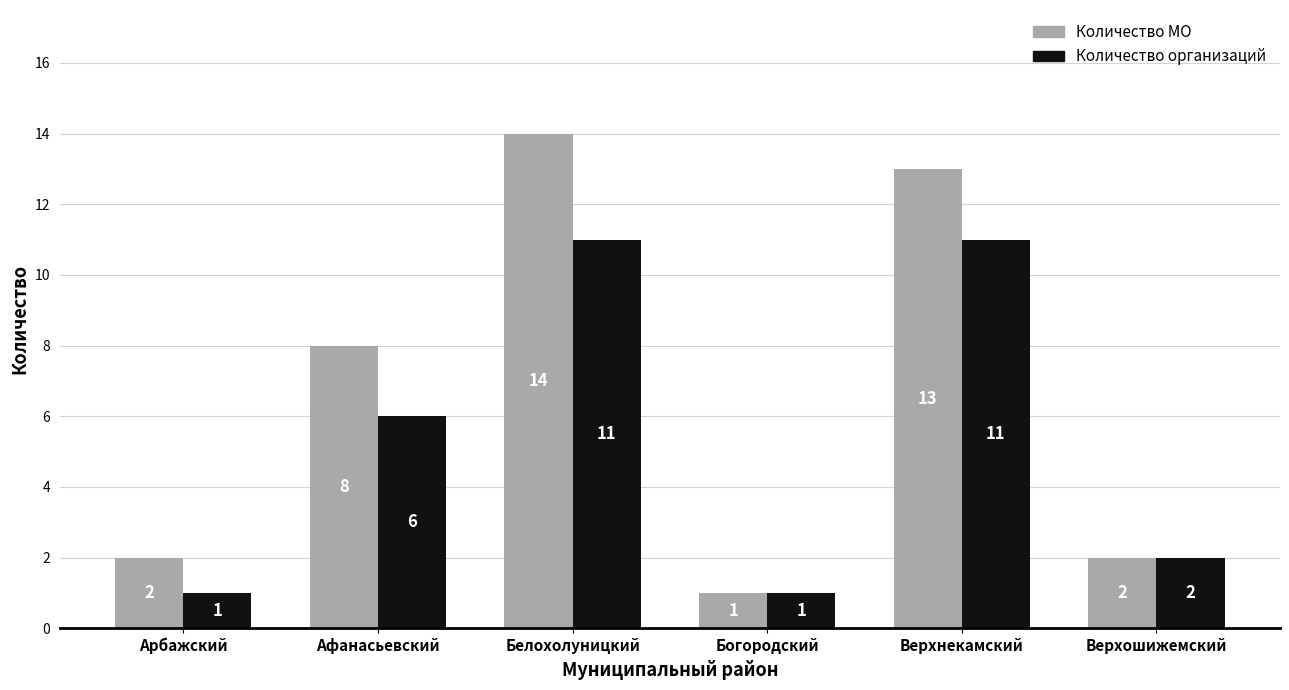

What is the maximum value for Количество организаций?

11